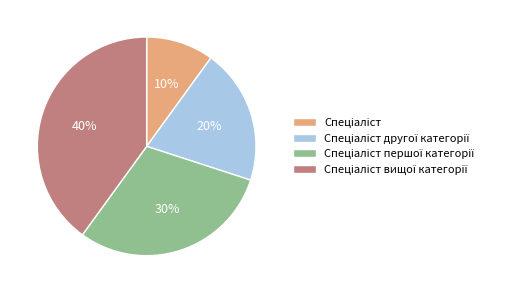

Is there any slice that represents more than half of the pie?

No